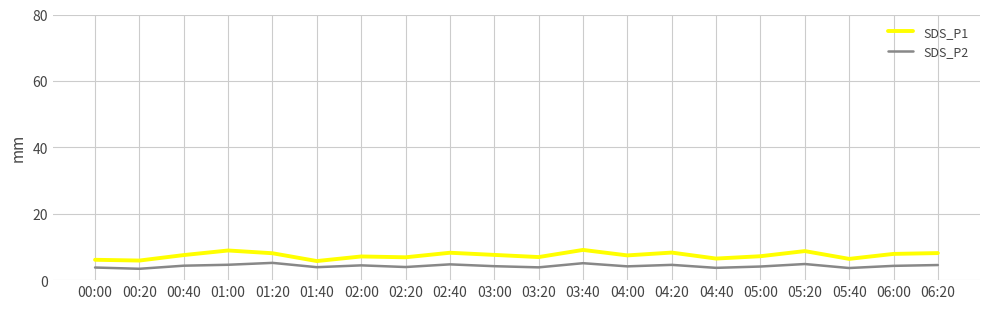

What is the total value across all series at 05:40?

10.1